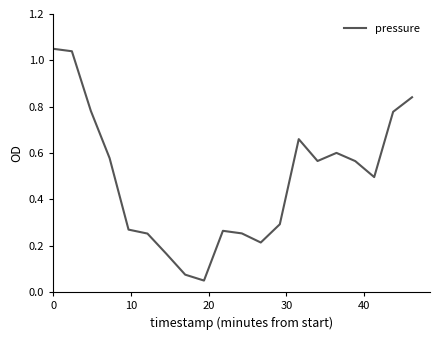

Is this an area chart (filled region under the line)?

No